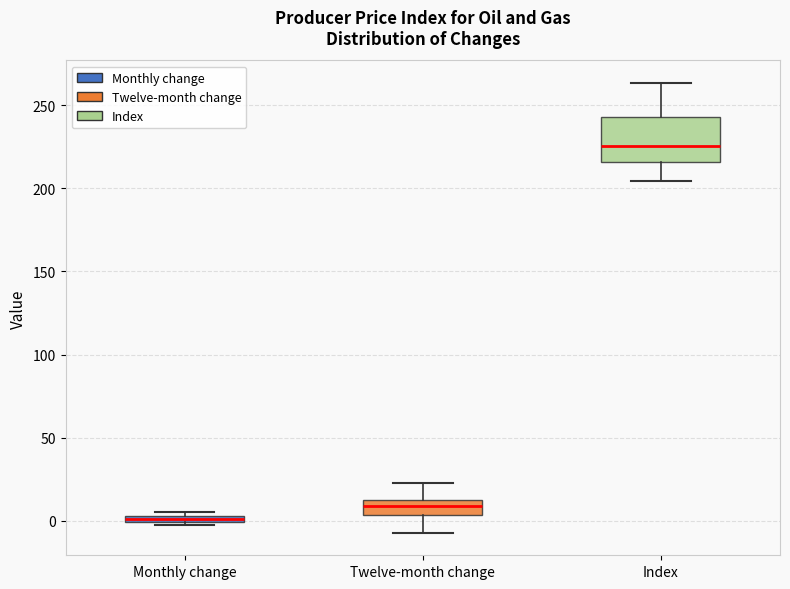

Which box's median line is the lowest?

Monthly change